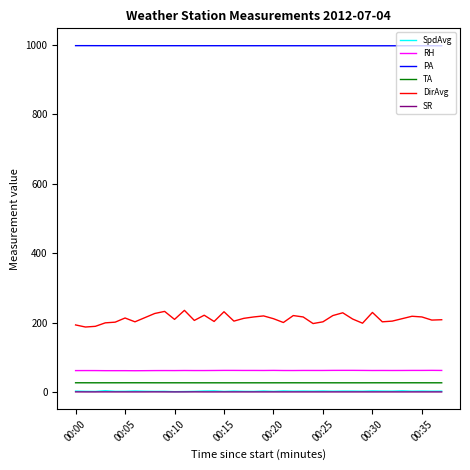

What is the sum of all DirAvg values?

8009.0